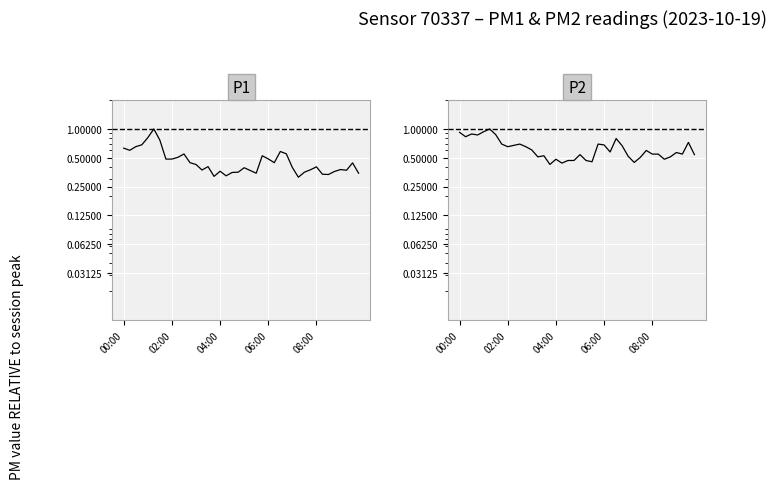

List the series in order of their overall mean, lowest first.

P1, P2